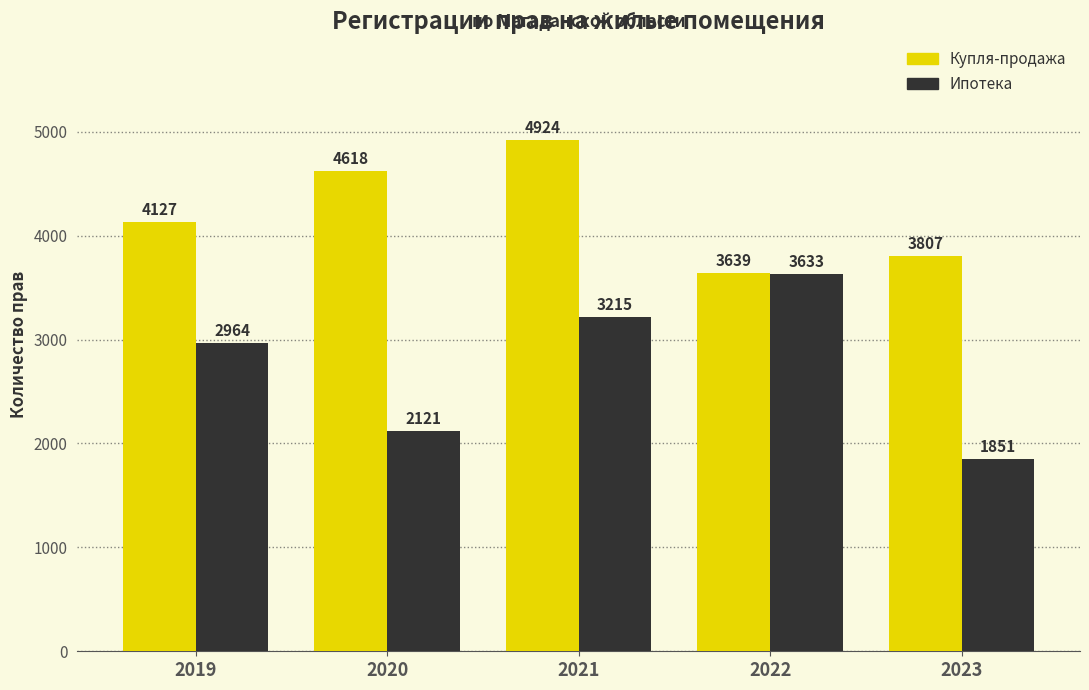

At which category is the sum across all series the highest?

2021